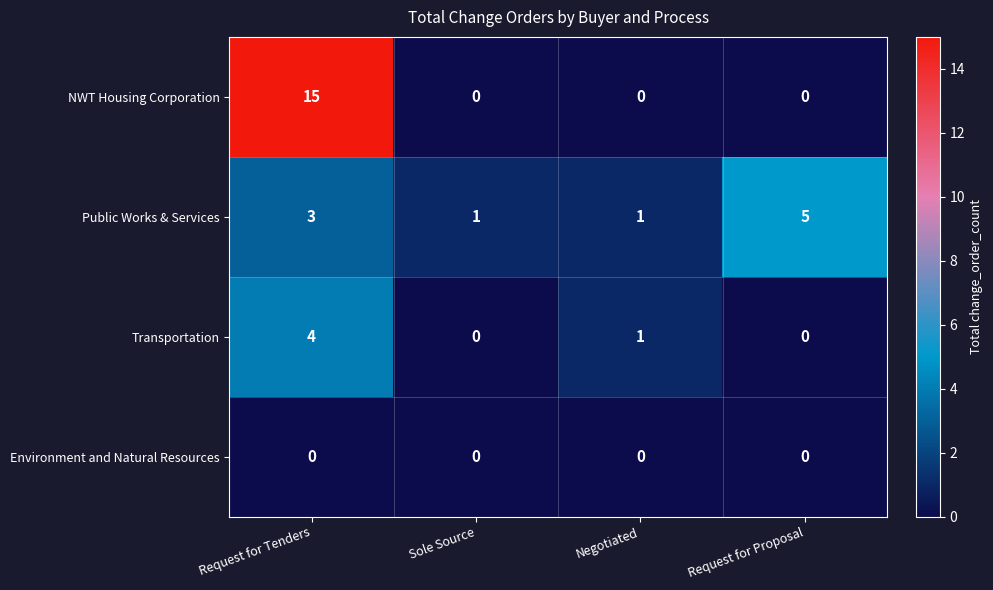

List the series in order of their overall mean, highest first.

NWT Housing Corporation, Public Works & Services, Transportation, Environment and Natural Resources